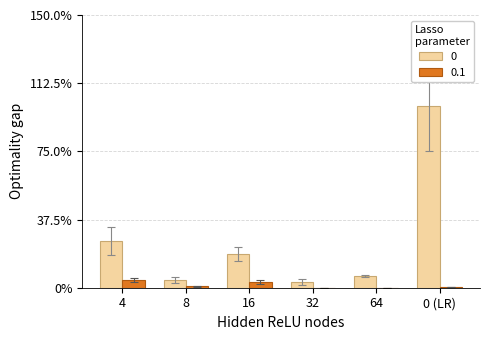

Reading right to left, list all the values displayed in this chart.

0: 1.0	0.1	0.0	0.2	0.0	0.3
0.1: 0.0	0.0	0.0	0.0	0.0	0.0